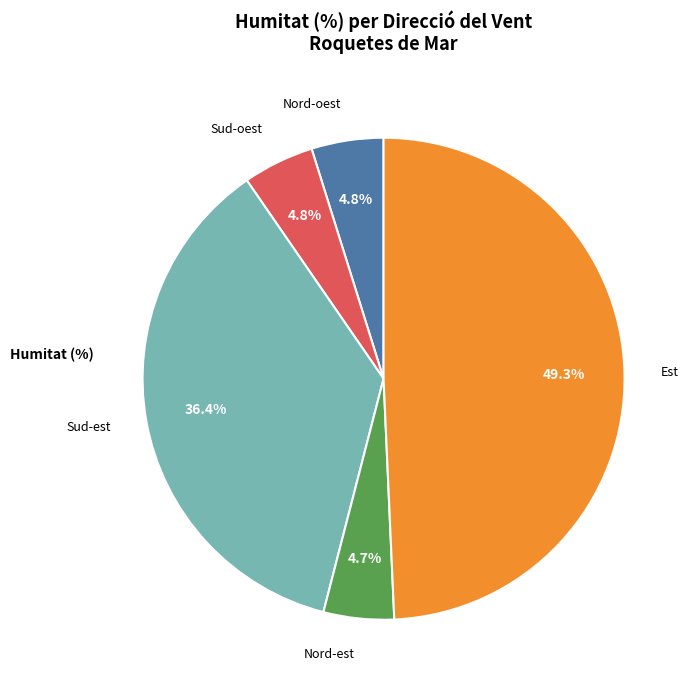

What percentage do Sud-est and Nord-oest together represent?

41.2%